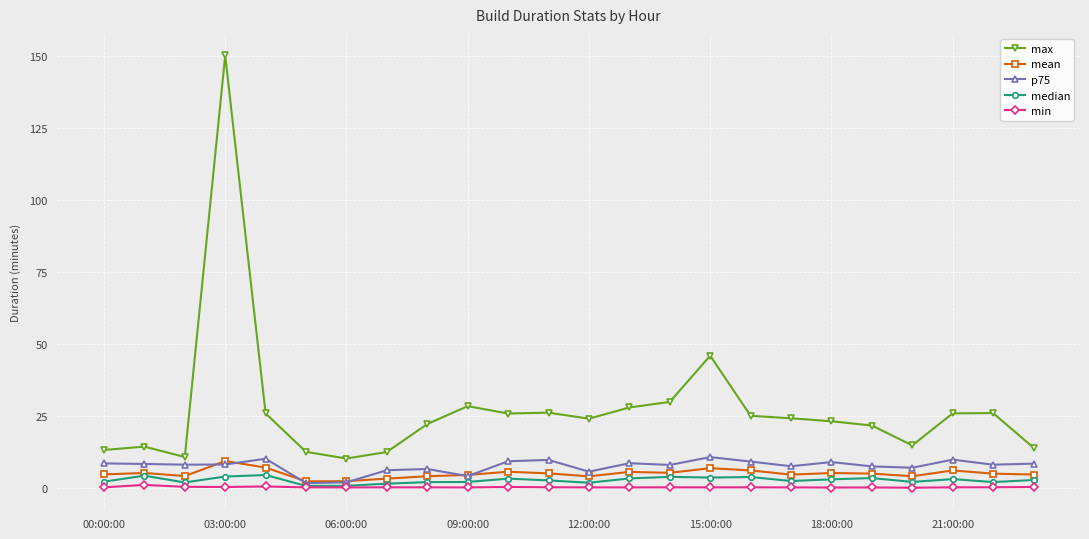

True or false: max and min intersect in this chart.

False